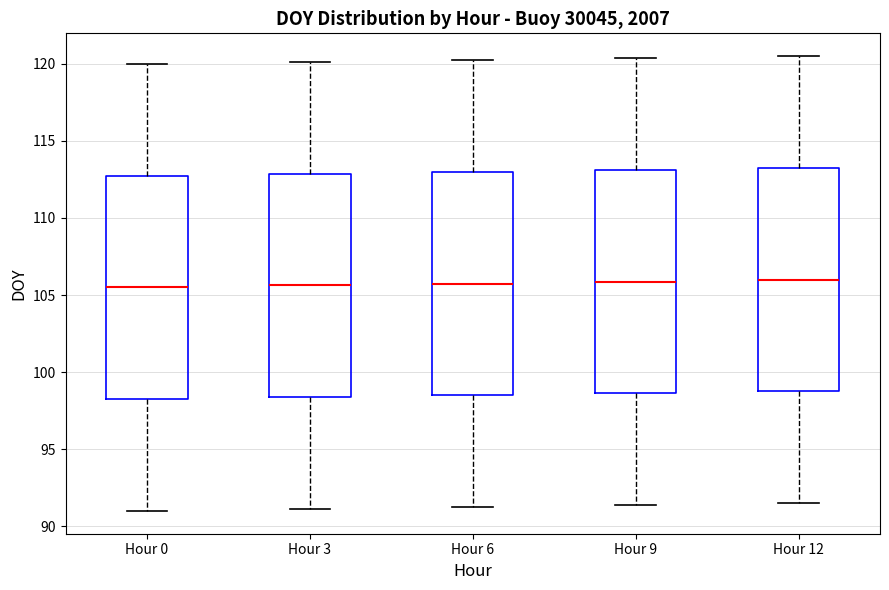

Where is the upper edge of the box for Hour 9 on the y-axis? The values are not printed on the chart, so give them approximately, as read against the axis.

113.0